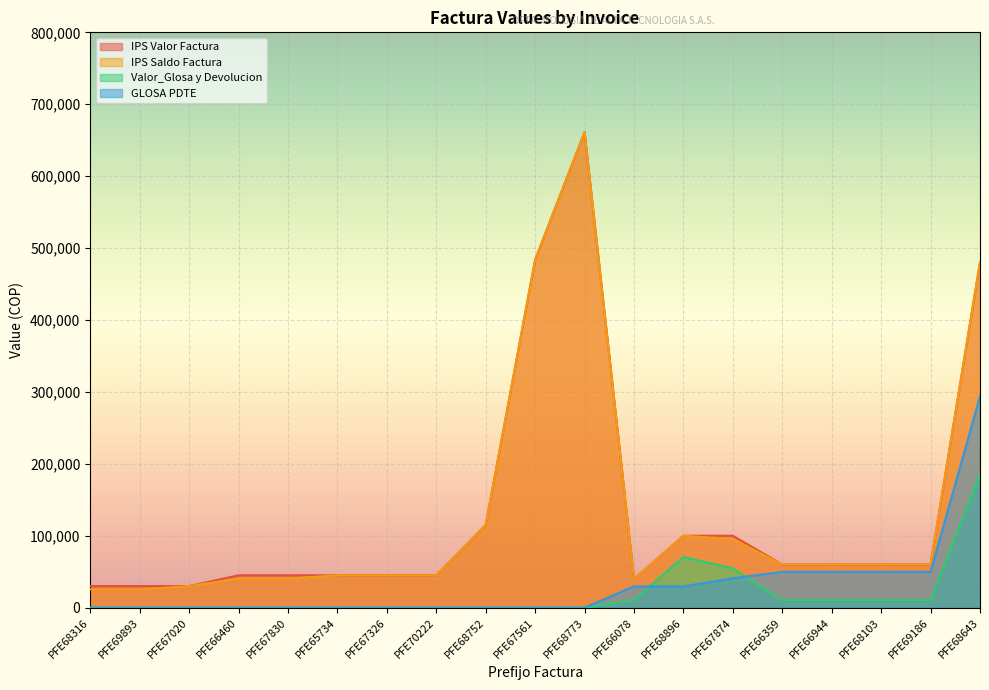

What is the total value across all series at PFE67561?

967476